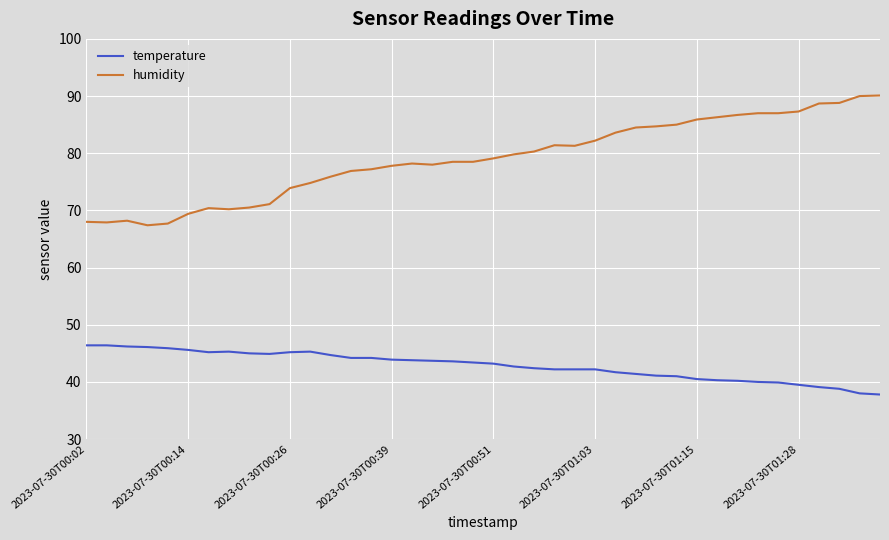

Which series has the largest total across all categories?

humidity